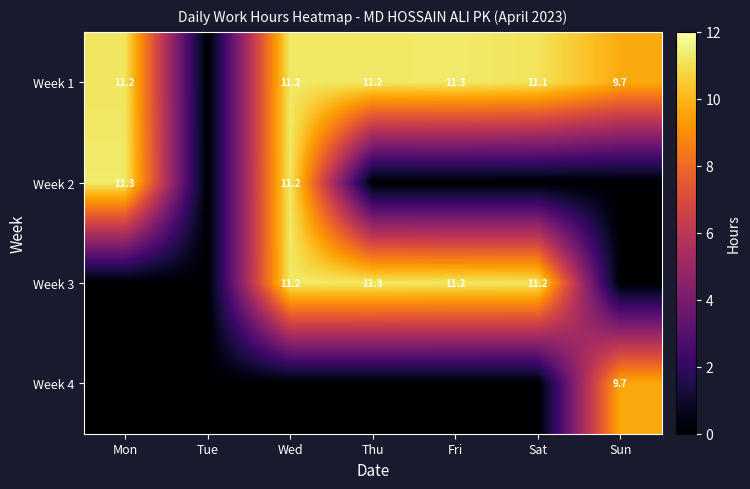

The value of Week 3 at Wed is 19.7. True or false?

False